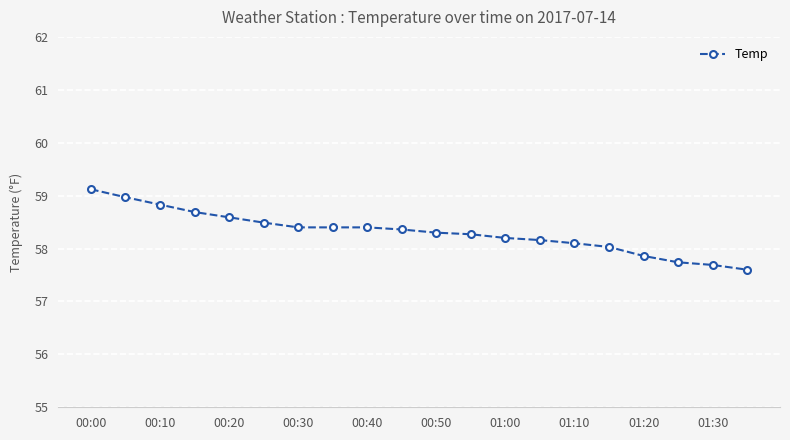

What is the maximum value shown in the chart?

59.1